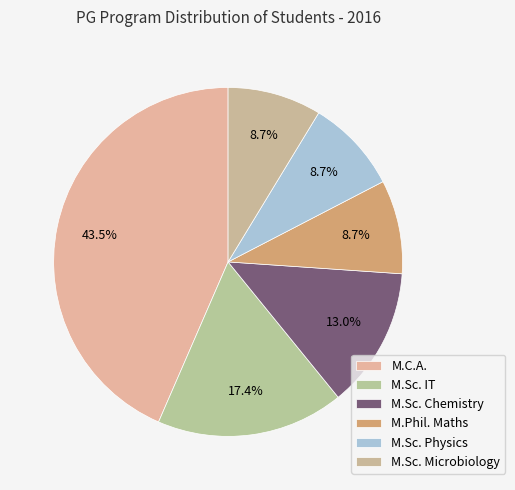

To the nearest percent, what is the difference between the M.Sc. Physics and M.C.A. slice percentages?

35%